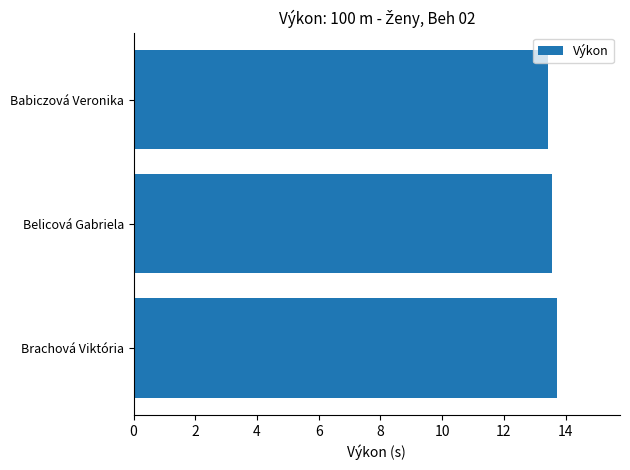

Count the values in the range 13 to 14.

3